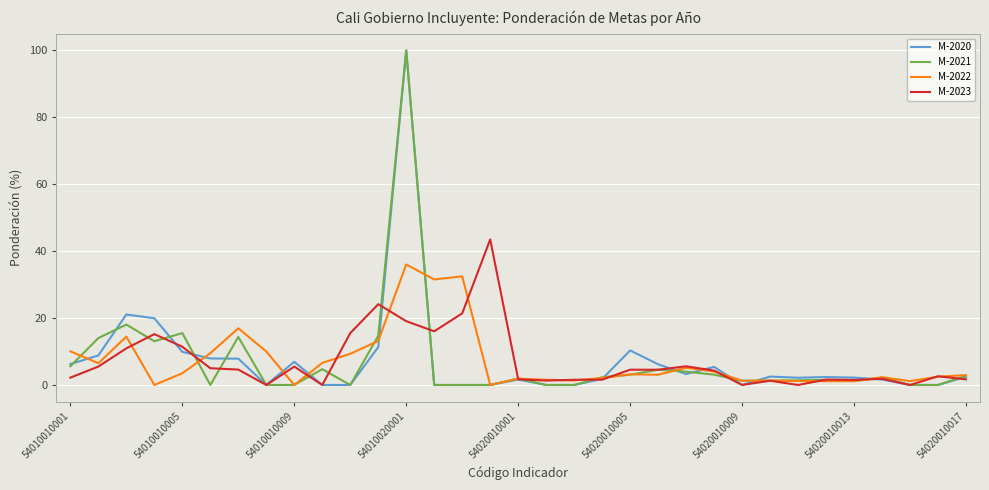

What is the greatest value displayed?

100.0